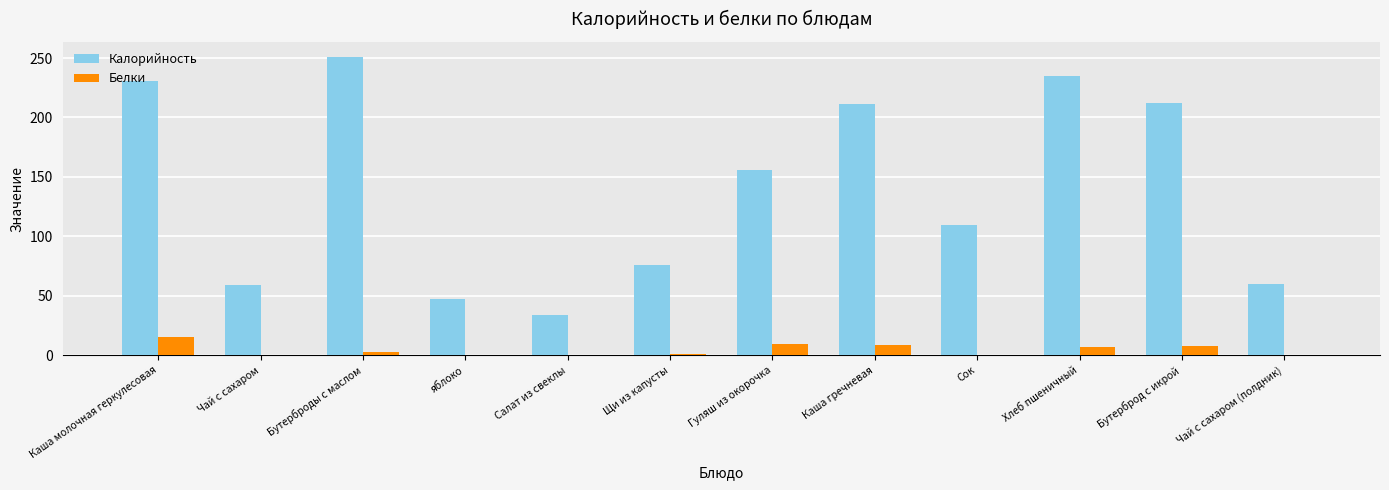

How many values in the Белки series exceed 3?

6